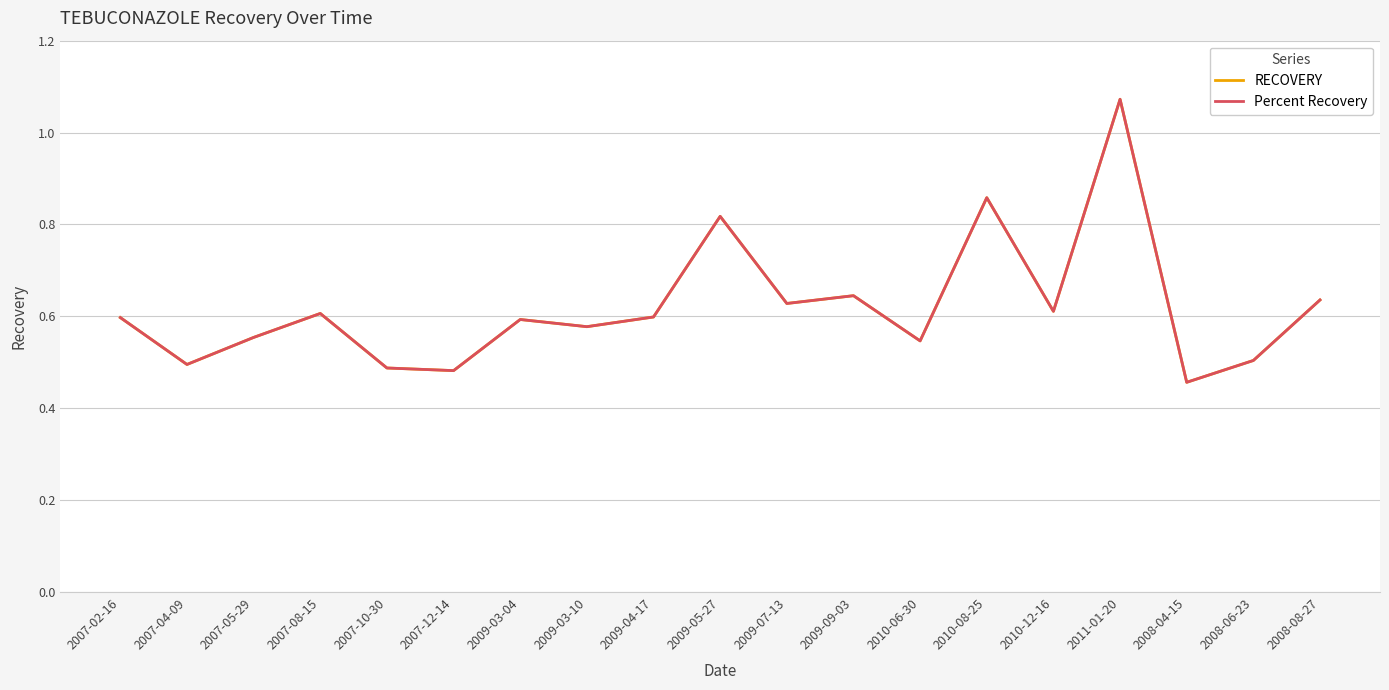

Which series has the widest spread of values?

Percent Recovery